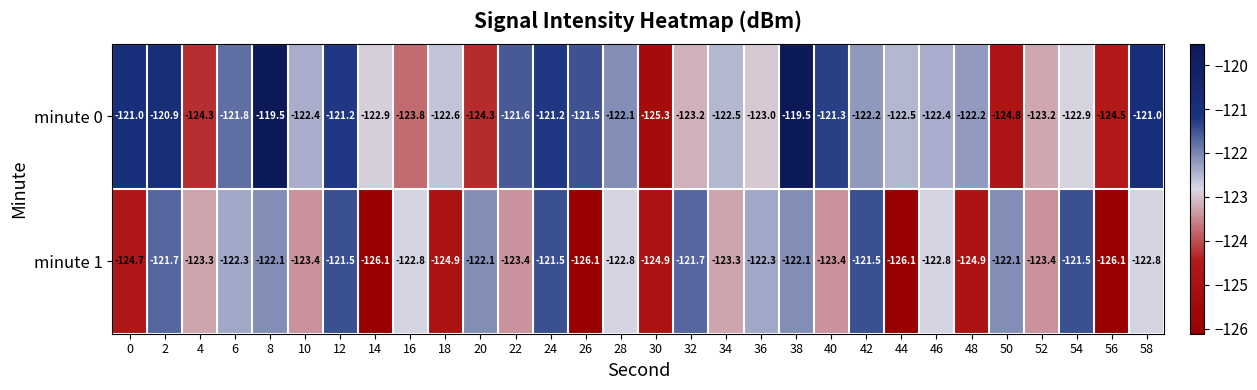

What is the maximum value for minute 1?

-121.5